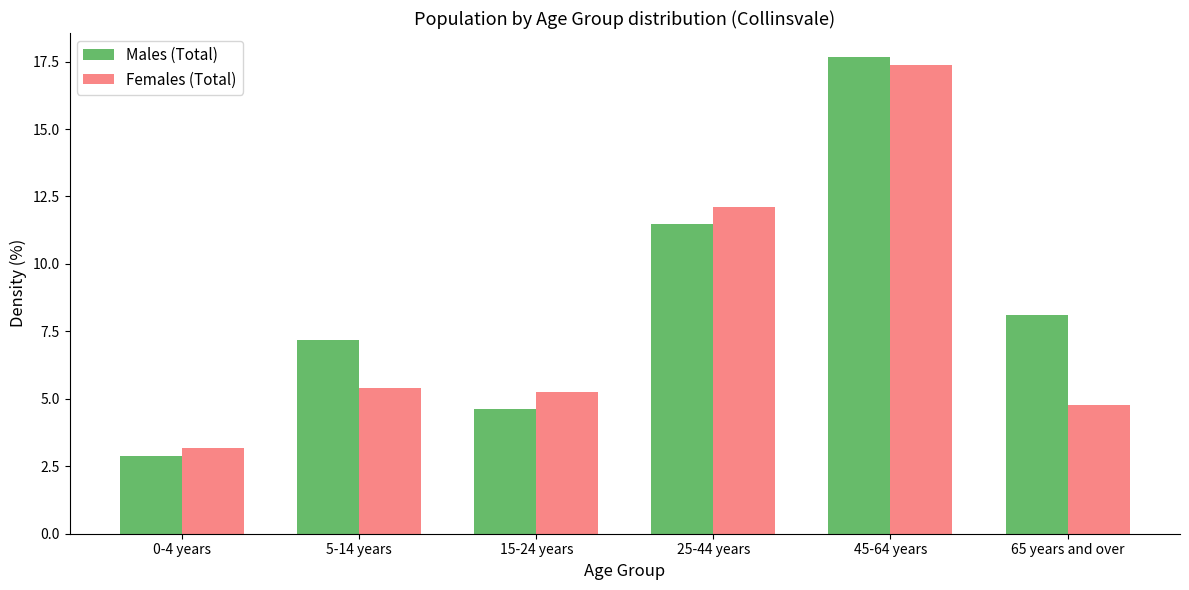

Reading left to right, what are all the values shown in this chart?

Males (Total): 2.9	7.2	4.6	11.5	17.7	8.1
Females (Total): 3.2	5.4	5.3	12.1	17.4	4.8